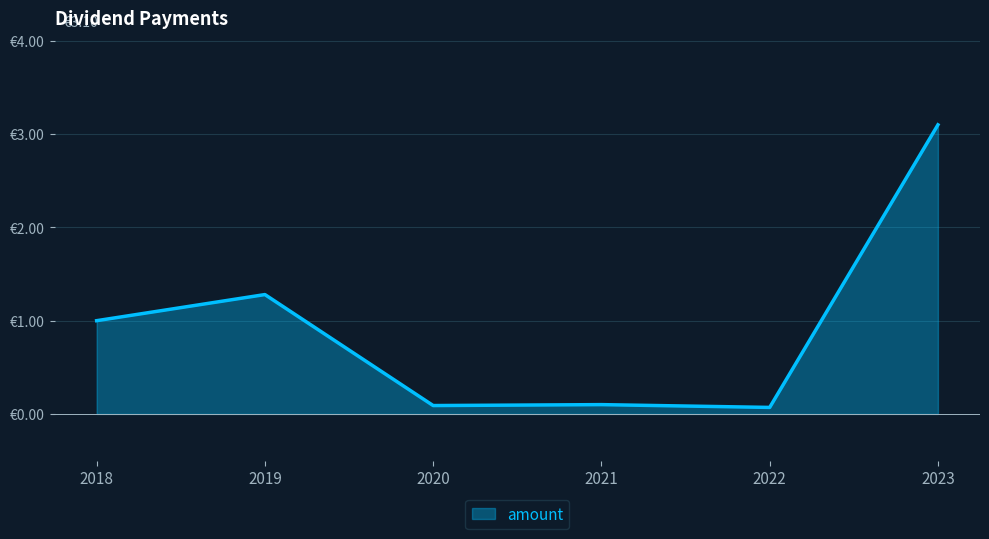

Reading left to right, extract all data points from this chart.

2023-08-18=3.1	2022-08-19=0.1	2021-08-20=0.1	2020-08-21=0.1	2019-08-16=1.3	2018-08-17=1.0